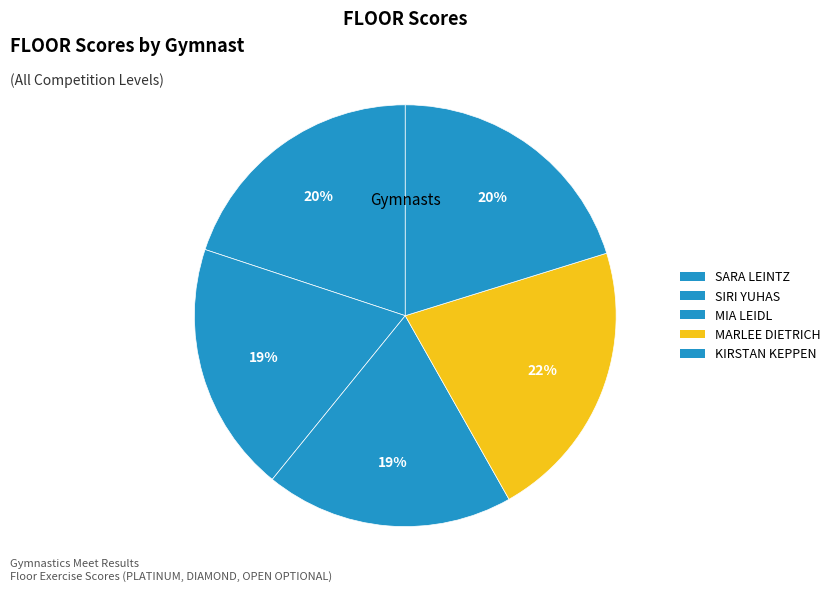

To the nearest percent, what portion does SIRI YUHAS represent?

19%